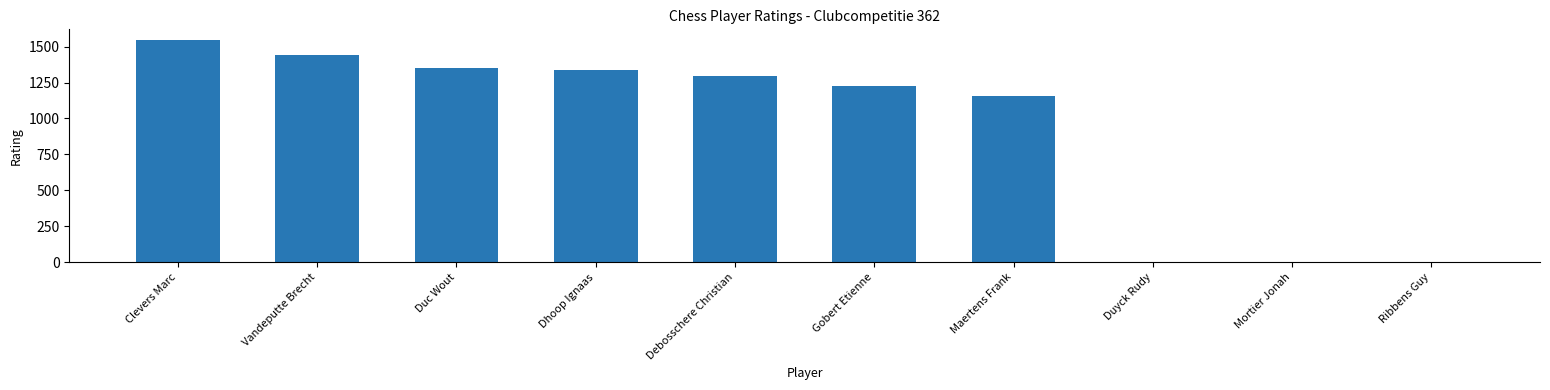

Which category has the highest value across all series?

Clevers Marc